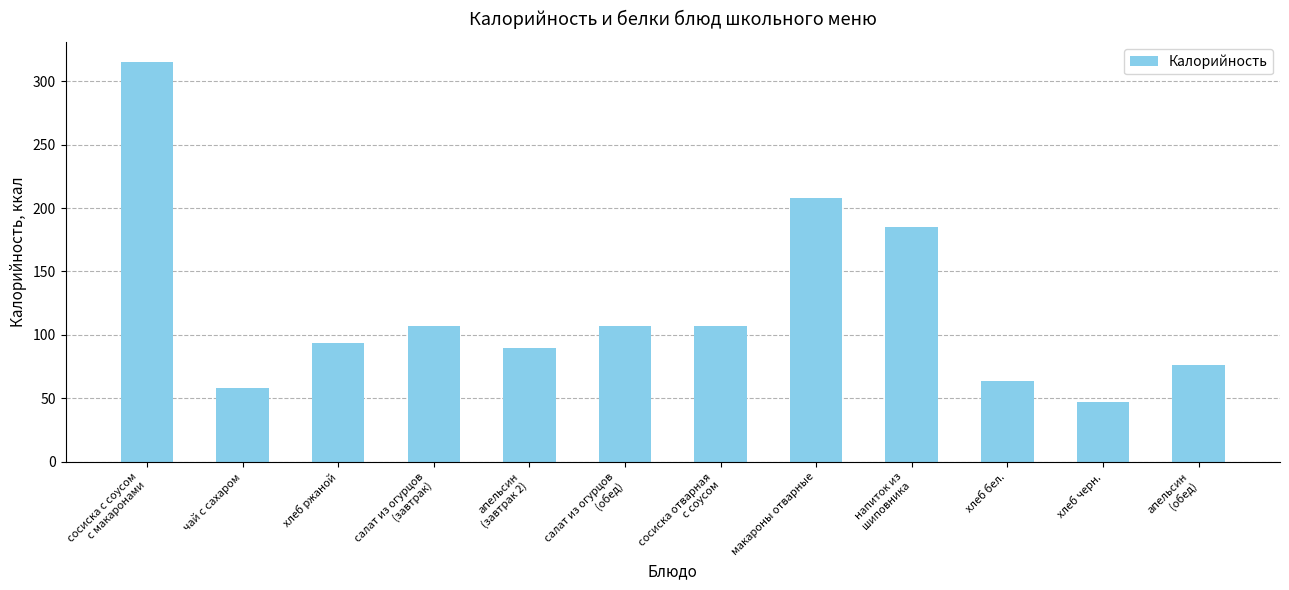

What is the average value?

121.6